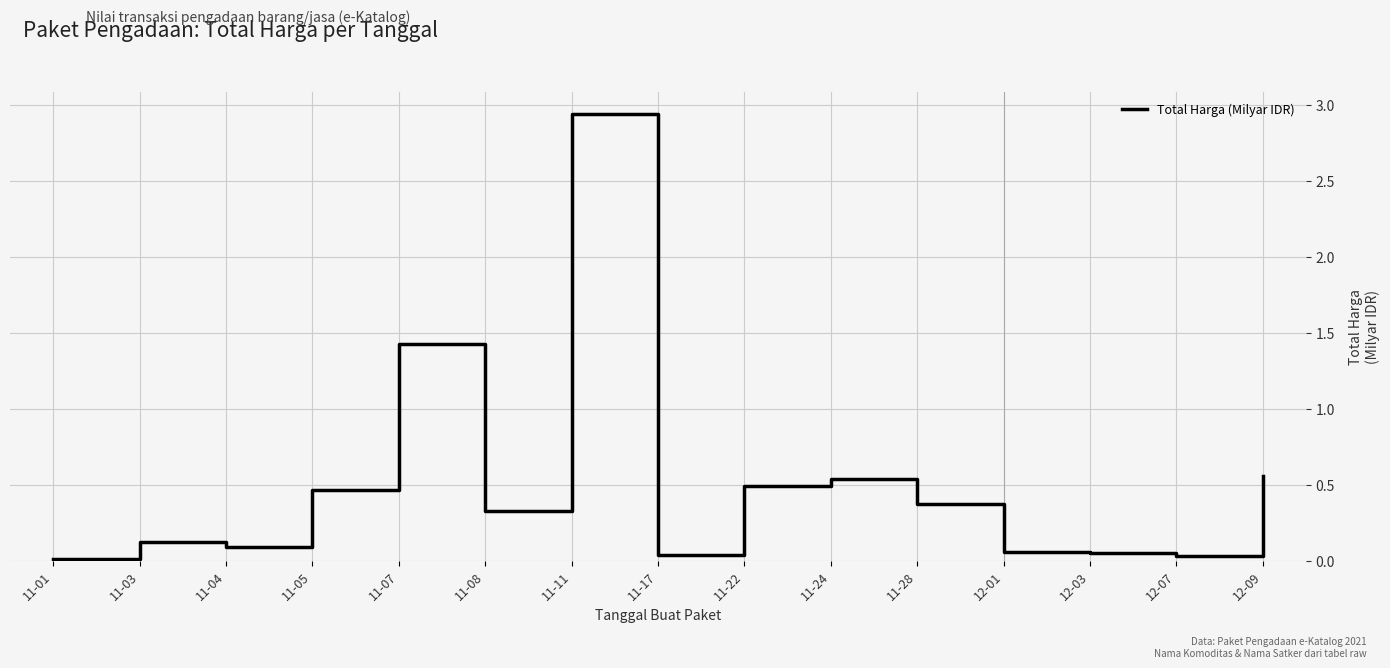

The chart shows a value of 0.6 at 11-05. True or false?

False